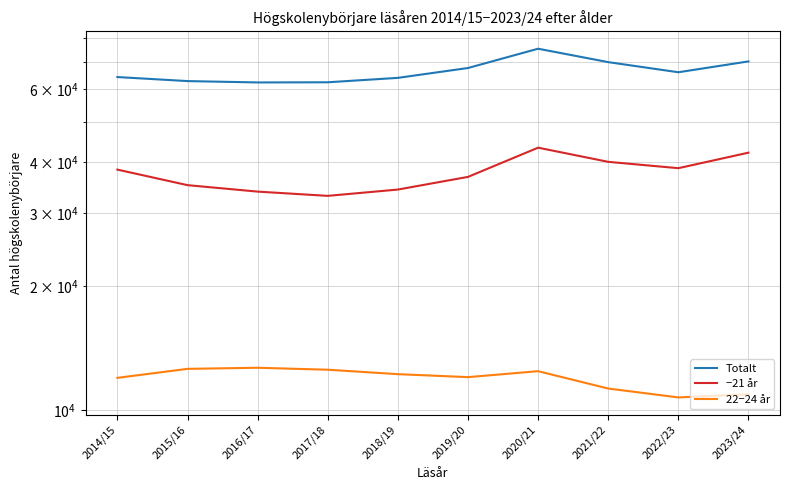

What is the difference between the 22−24 år values at 2014/15 and 2022/23?

1240